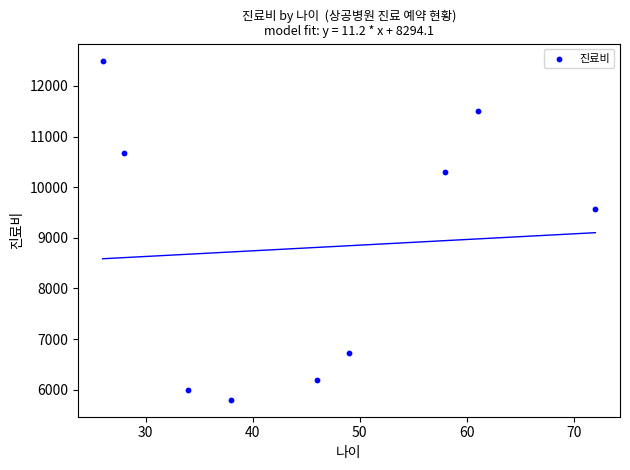

What Y value in the scatter plot is closest to 9150?

9570